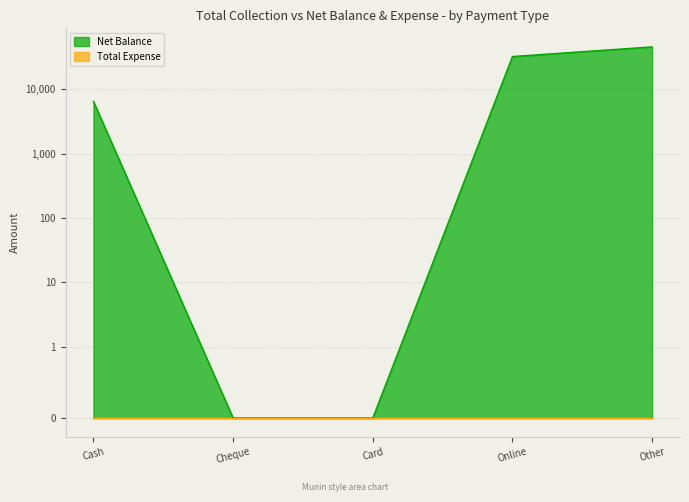

What position from the right is Online?

2